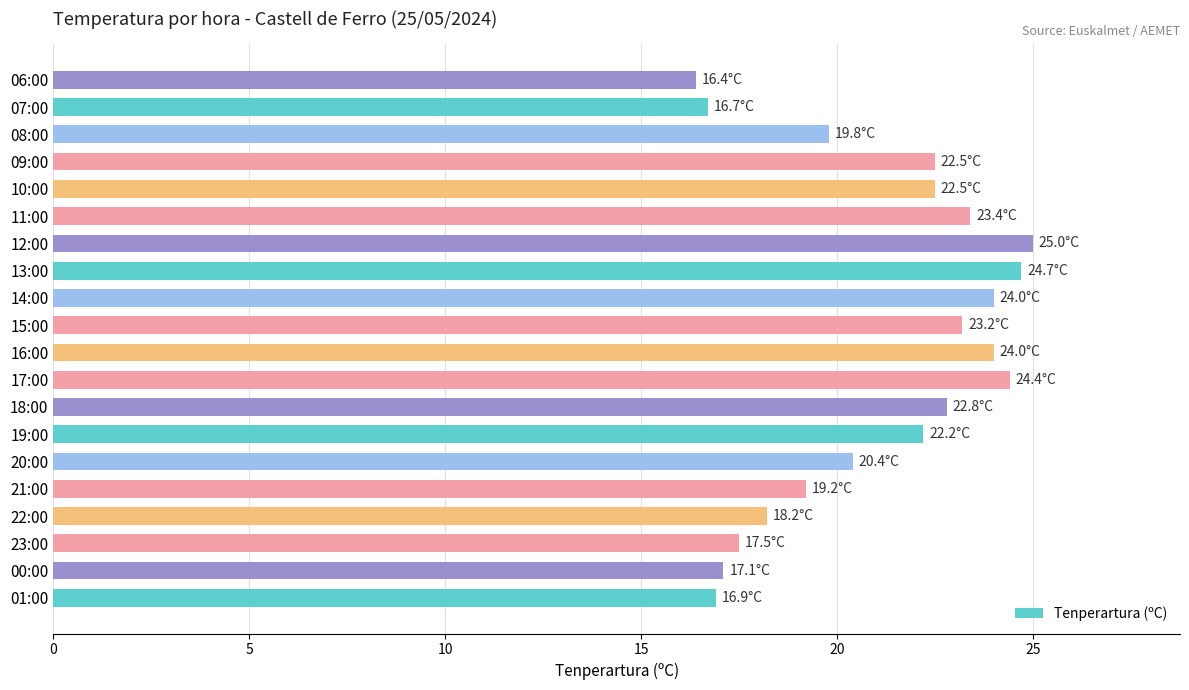

What is the ratio of the value at 14:00 to the value at 15:00?

1.0